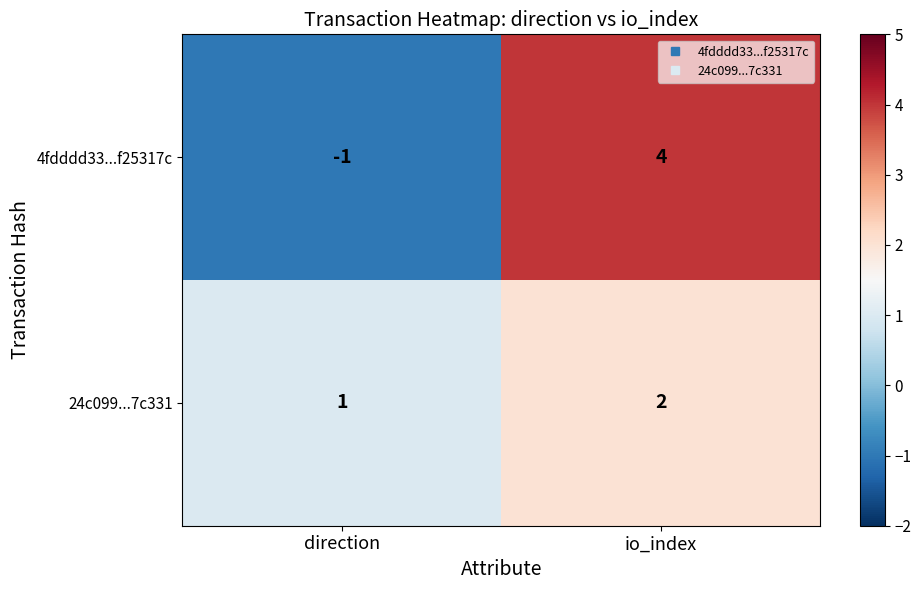

Which series changed the most between direction and io_index?

4fdddd33...f25317c